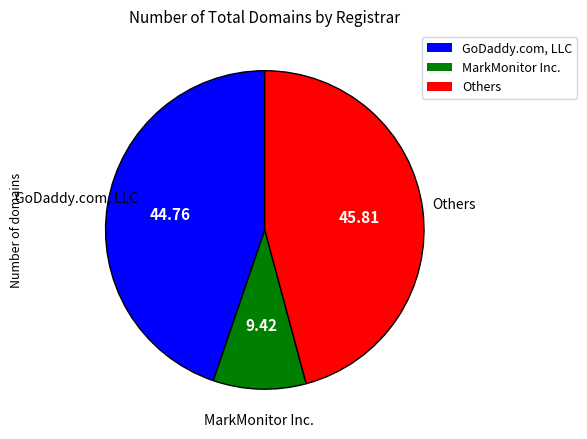

Rank the categories by value from lowest to highest.

MarkMonitor Inc., GoDaddy.com, LLC, Others